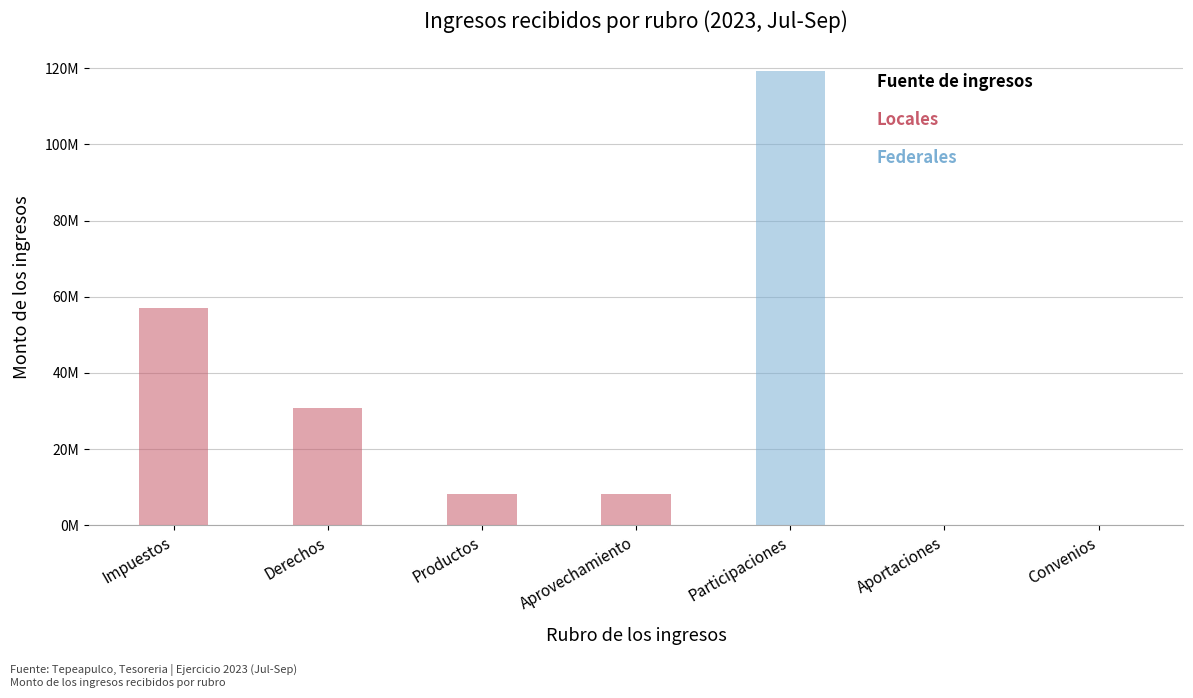

List the labels in order of value, largest first.

Participaciones, Impuestos, Derechos, Productos, Aprovechamiento, Aportaciones, Convenios